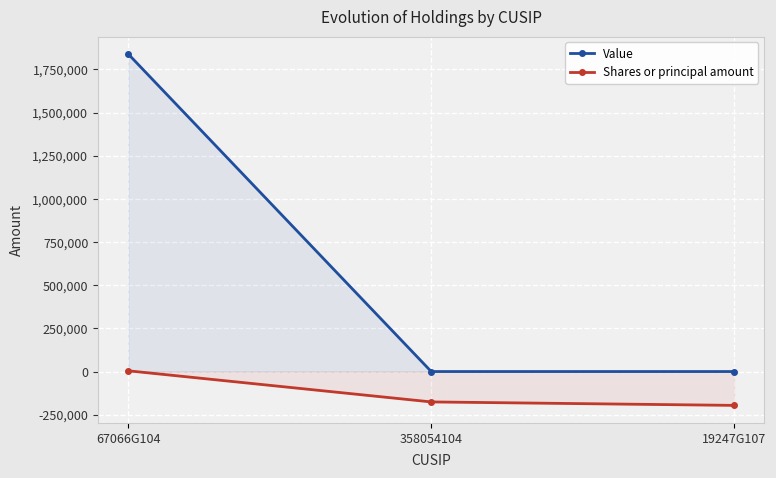

List the series in order of their overall mean, highest first.

Value, Shares or principal amount